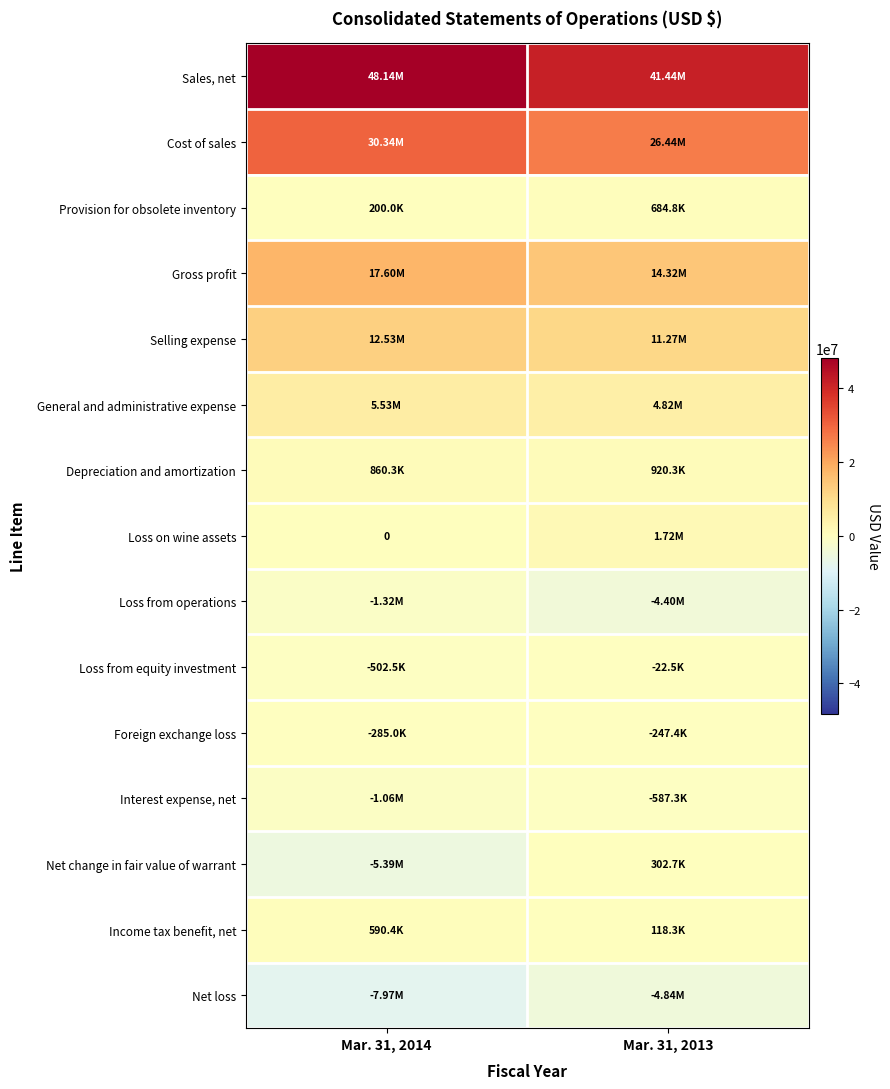

At how many categories does at least one series exceed 33163439?

2